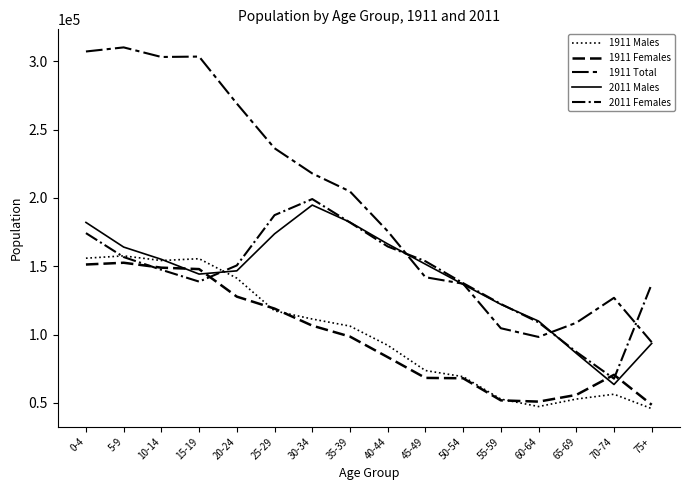

Is this an area chart (filled region under the line)?

No